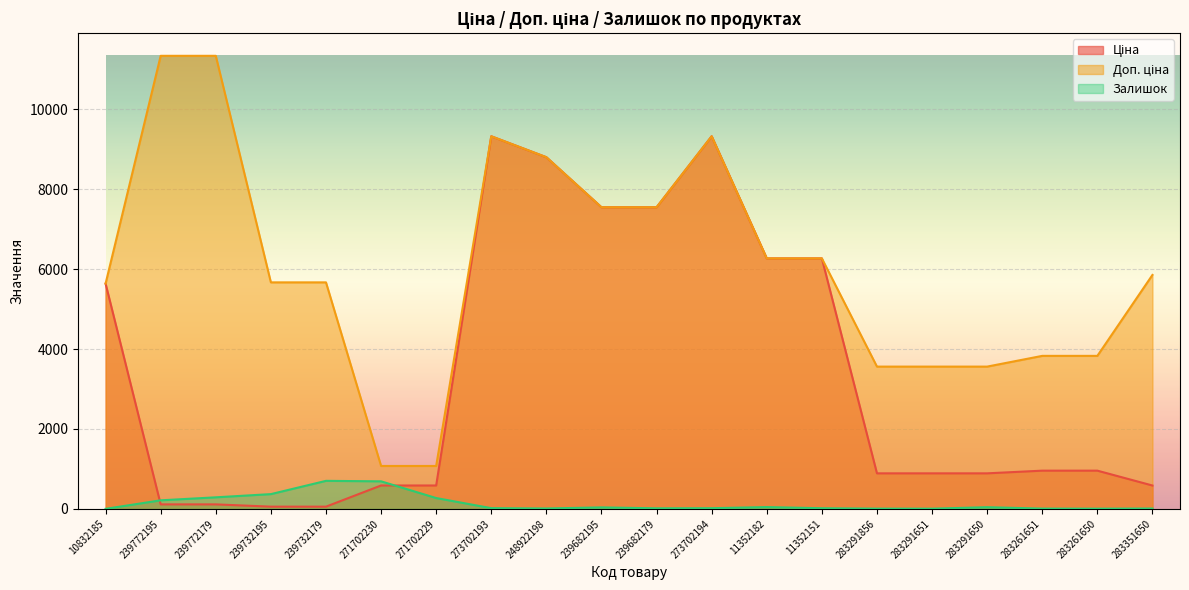

True or false: Ціна and Залишок cross at least once.

True